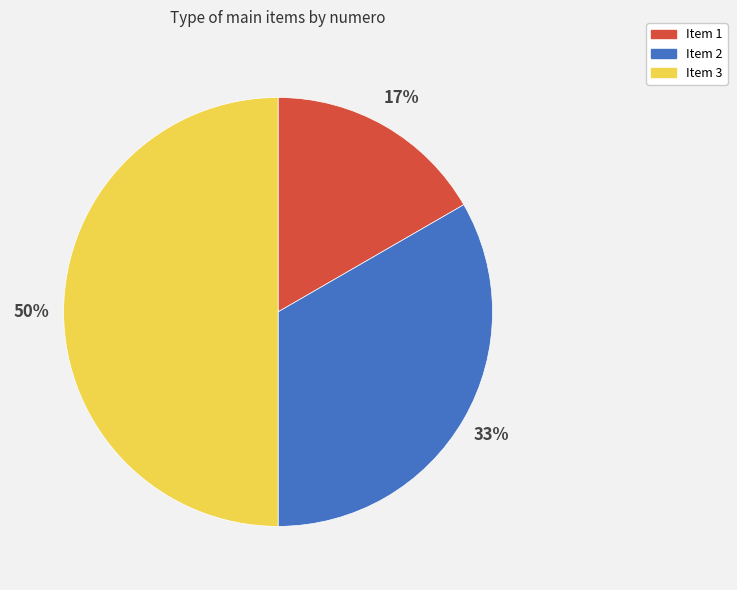

To the nearest percent, what is the average slice percentage?

33%